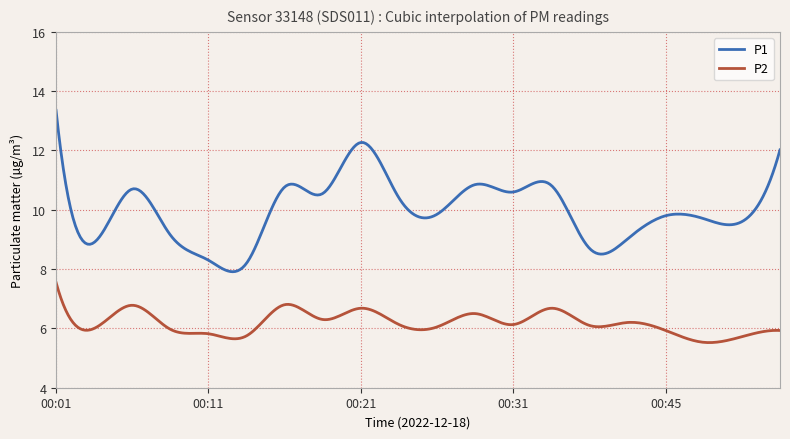

Which series has the largest total across all categories?

P1